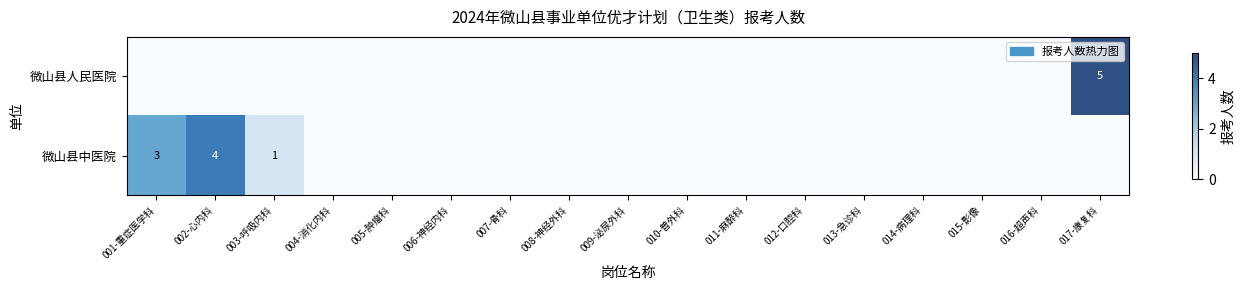

True or false: 微山县中医院 has a value of 4 at 002-心内科.

True